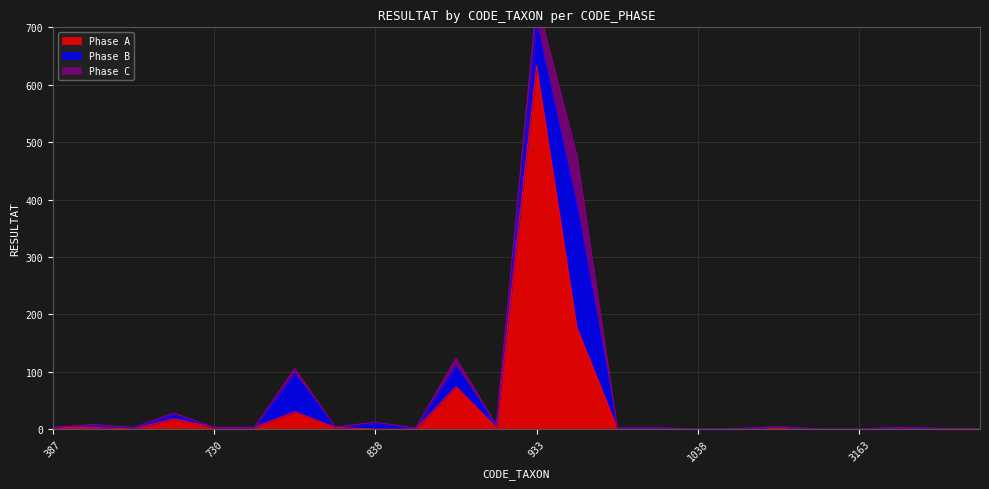

The value of Phase A at 5196 is 2. True or false?

False